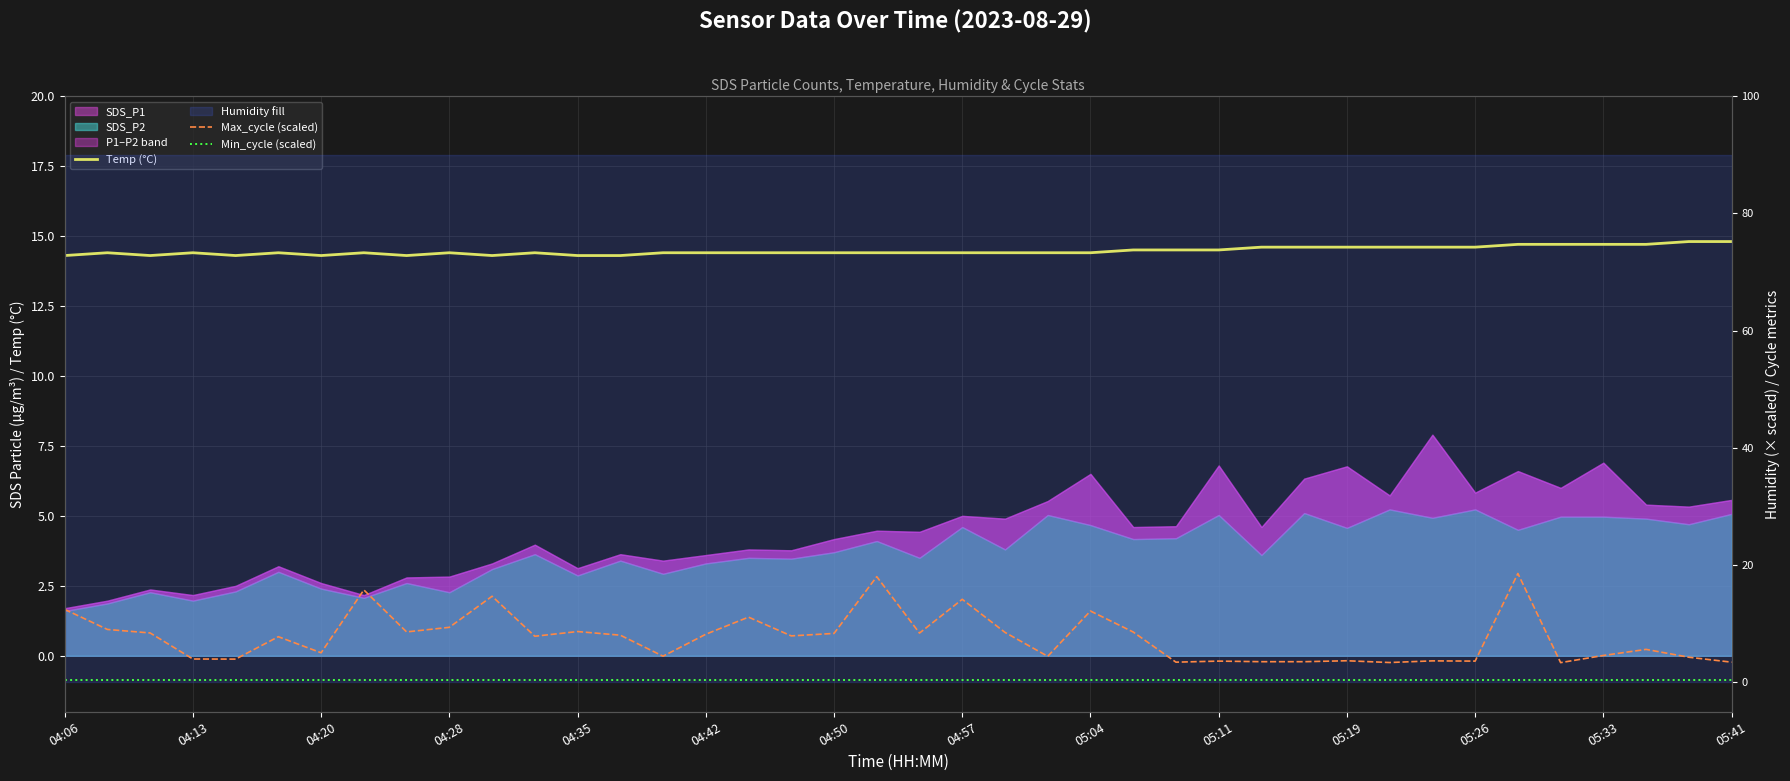

How many data points in Max_cycle (scaled) are less than 7?

18